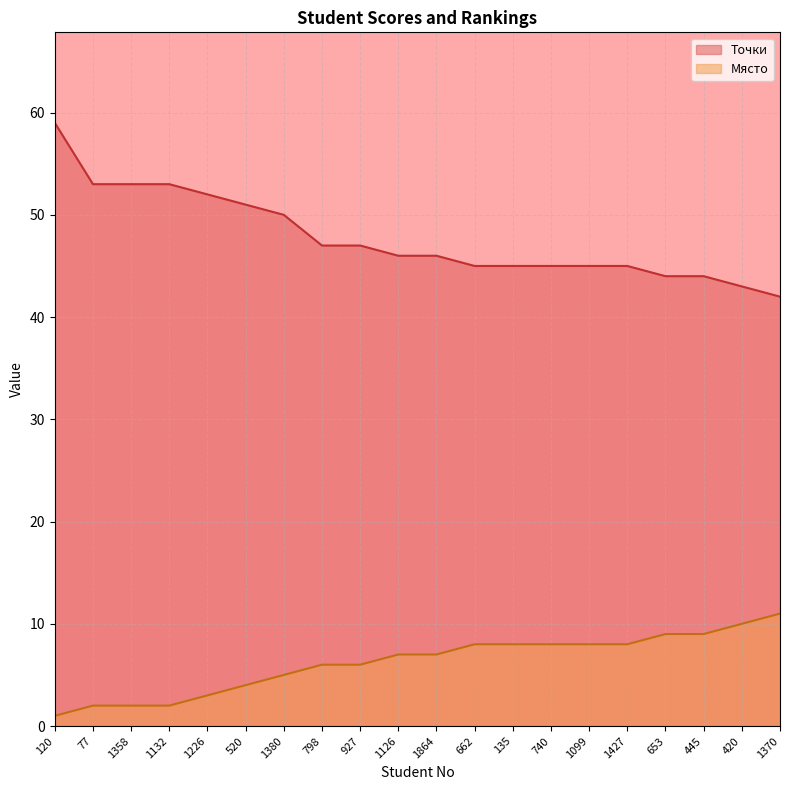

Reading right to left, transcribe all the data shown in this chart.

Точки: 42	43	44	44	45	45	45	45	45	46	46	47	47	50	51	52	53	53	53	59
Място: 11	10	9	9	8	8	8	8	8	7	7	6	6	5	4	3	2	2	2	1